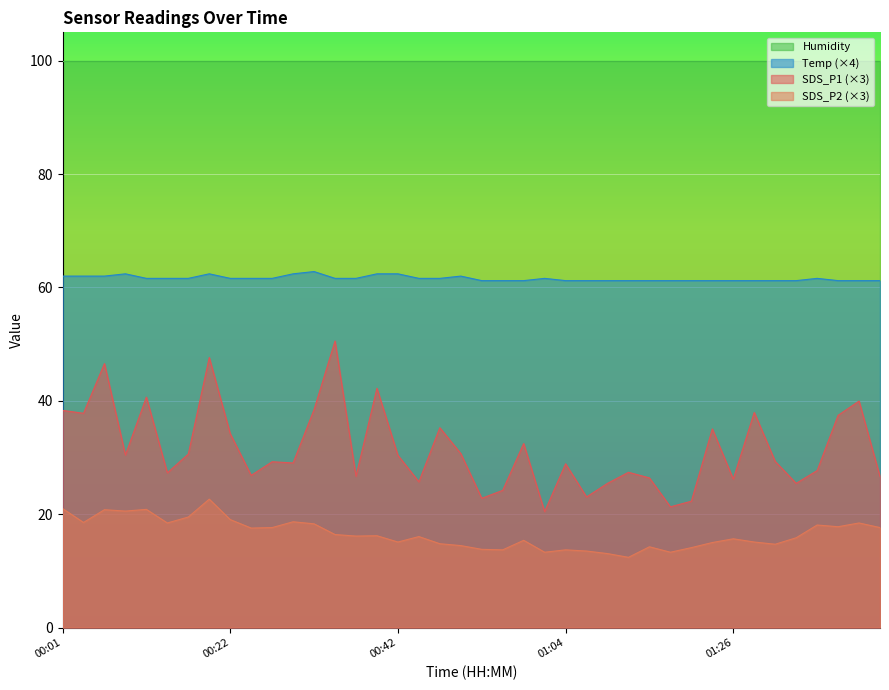

Which label corresponds to the smallest value in the chart?

01:12